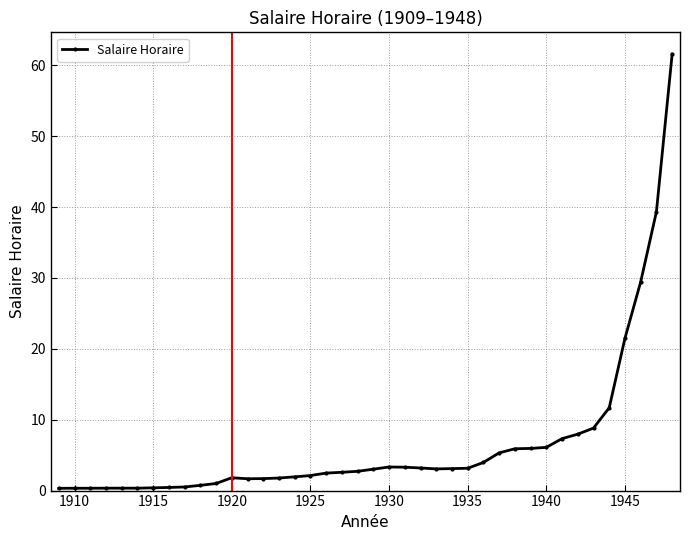

What is the difference between the second highest and second lowest values?

39.0